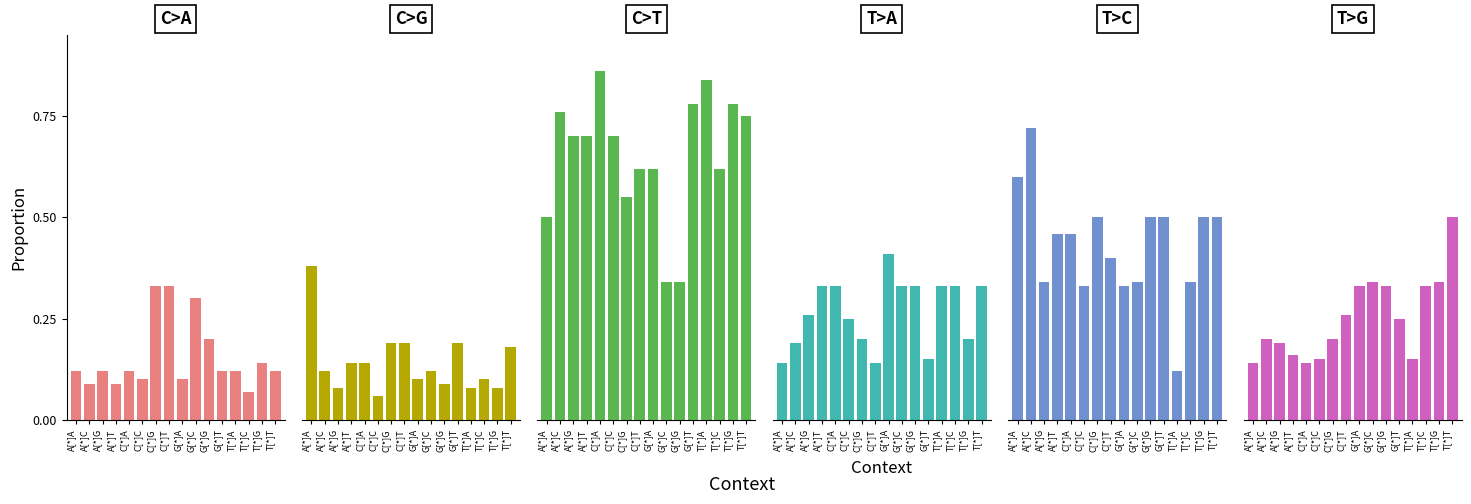

What are all the series names shown in the legend?

C>A, C>G, C>T, T>A, T>C, T>G